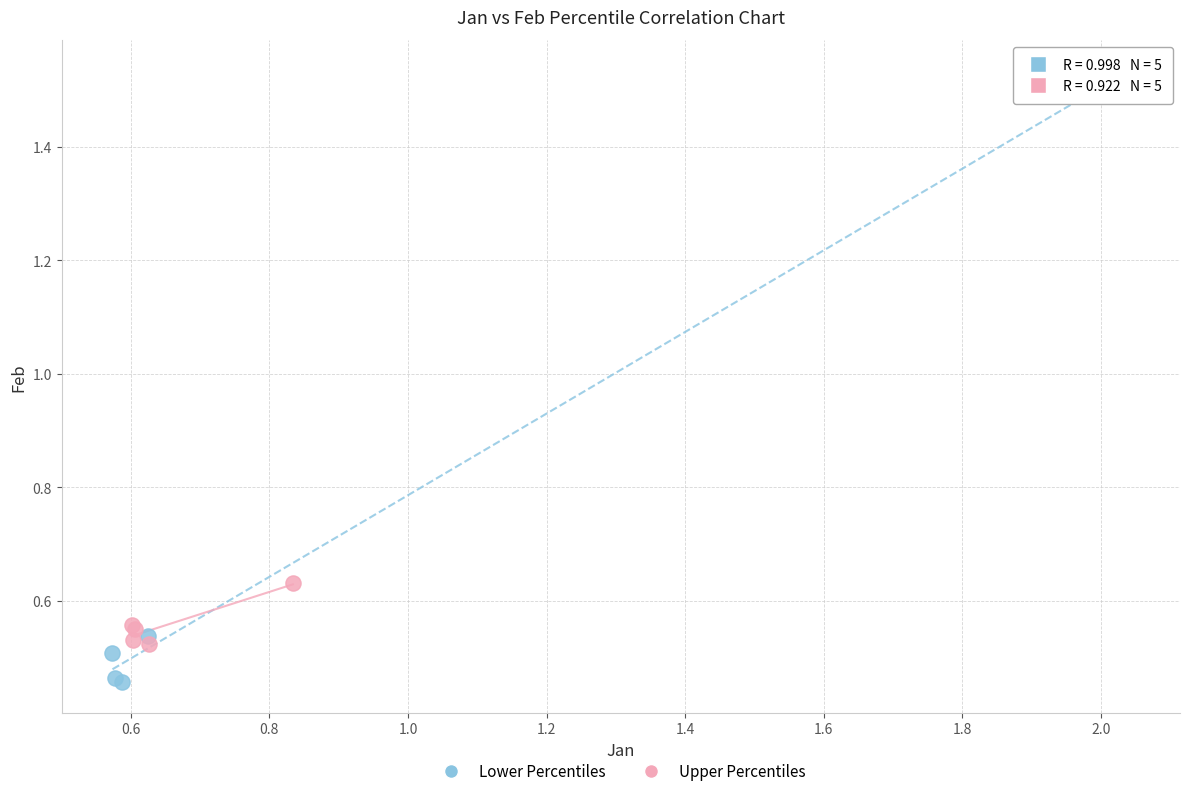

Which series reaches the minimum Y coordinate?

Lower Percentiles